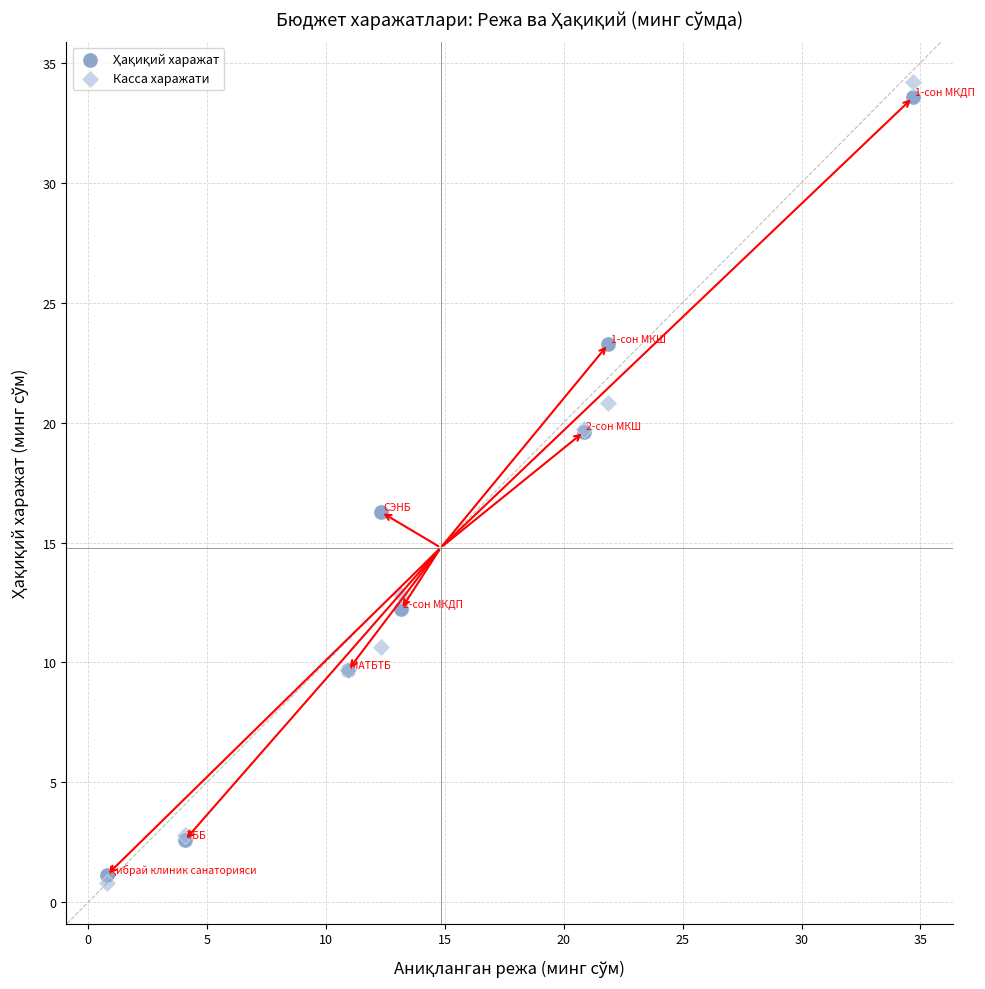

Which series has the widest spread of Y values?

Касса харажати